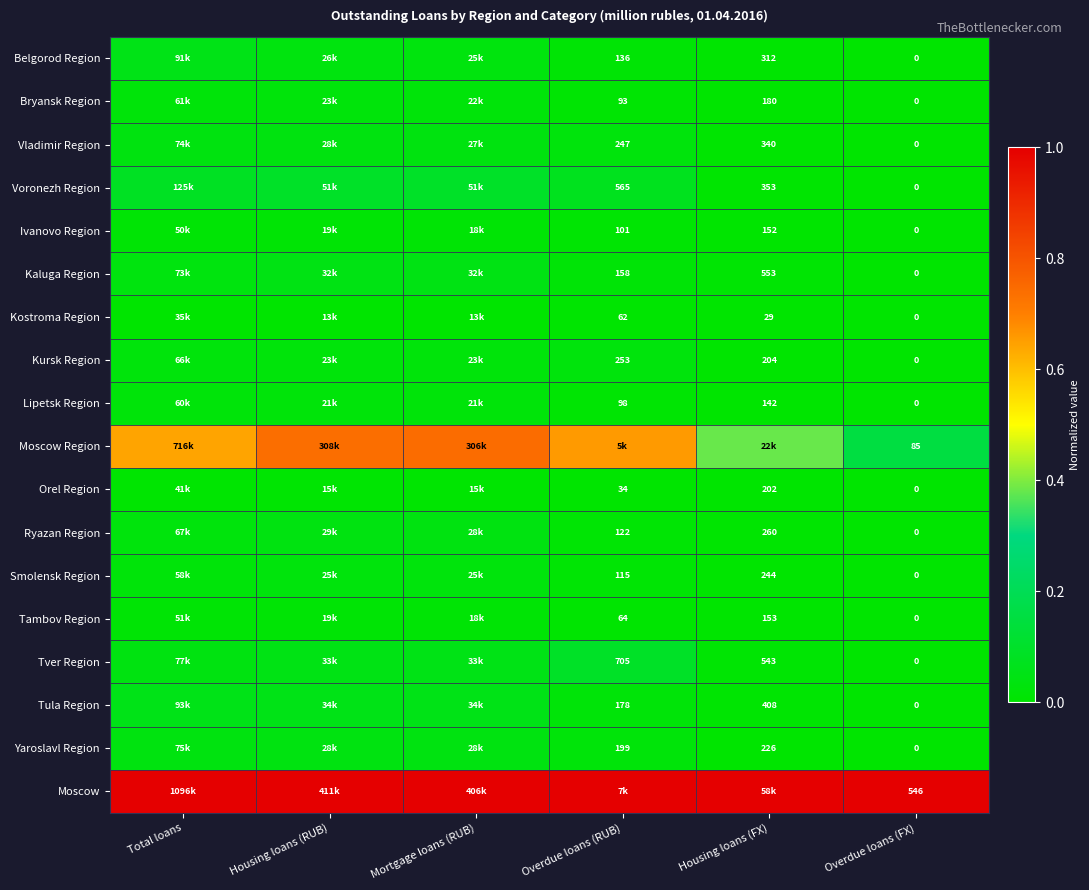

Is the value of Ryazan Region at Overdue loans (RUB) greater than the value of Lipetsk Region at Housing loans (FX)?

No